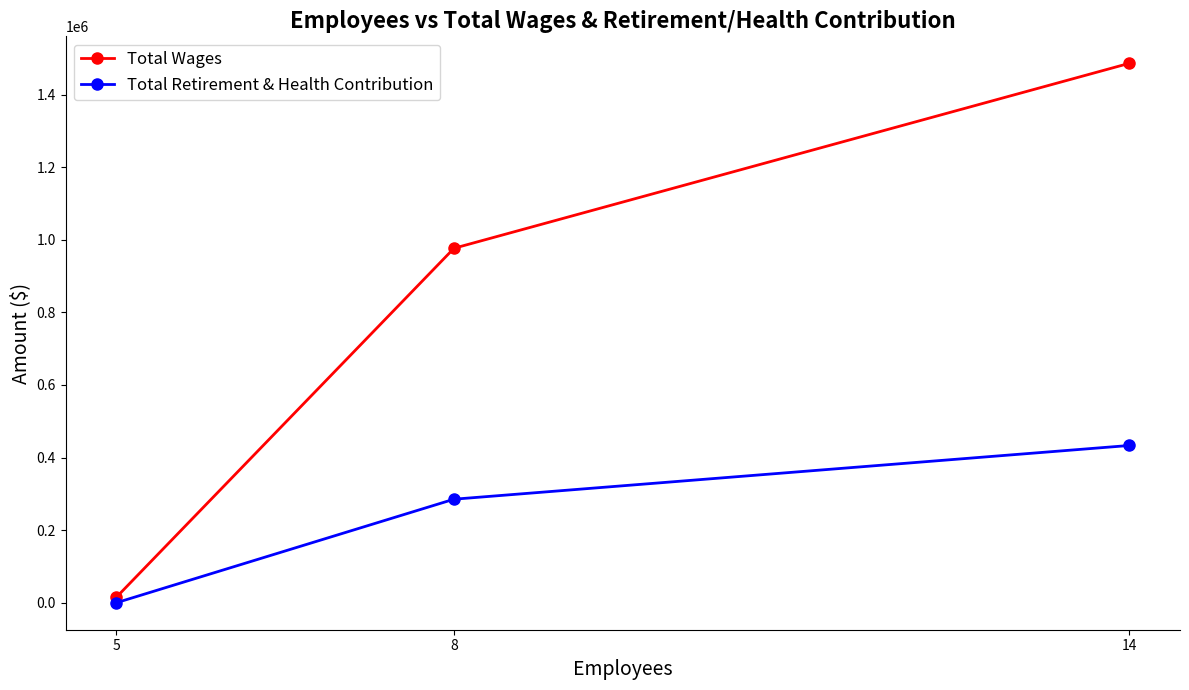

What is the maximum value shown in the chart?

1486179